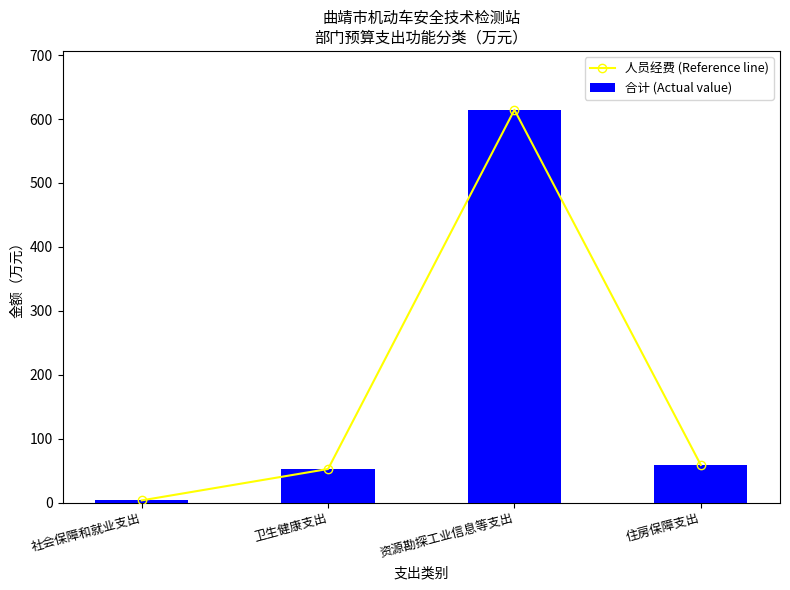

How many values in the 人员经费 (Reference line) series exceed 58?

2